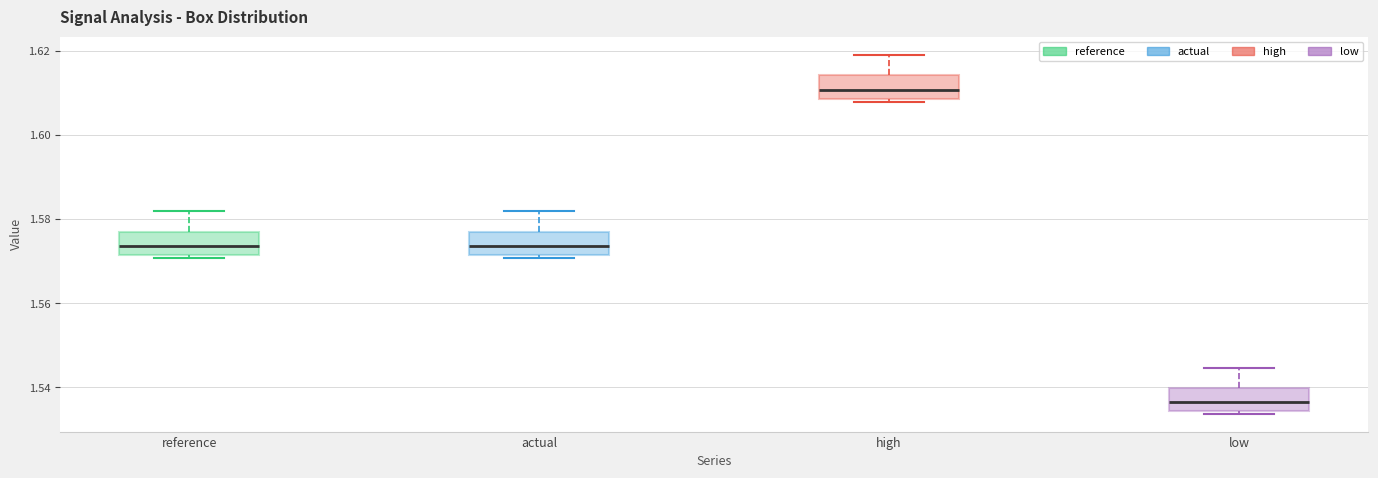

Which box has the lowest median line?

low